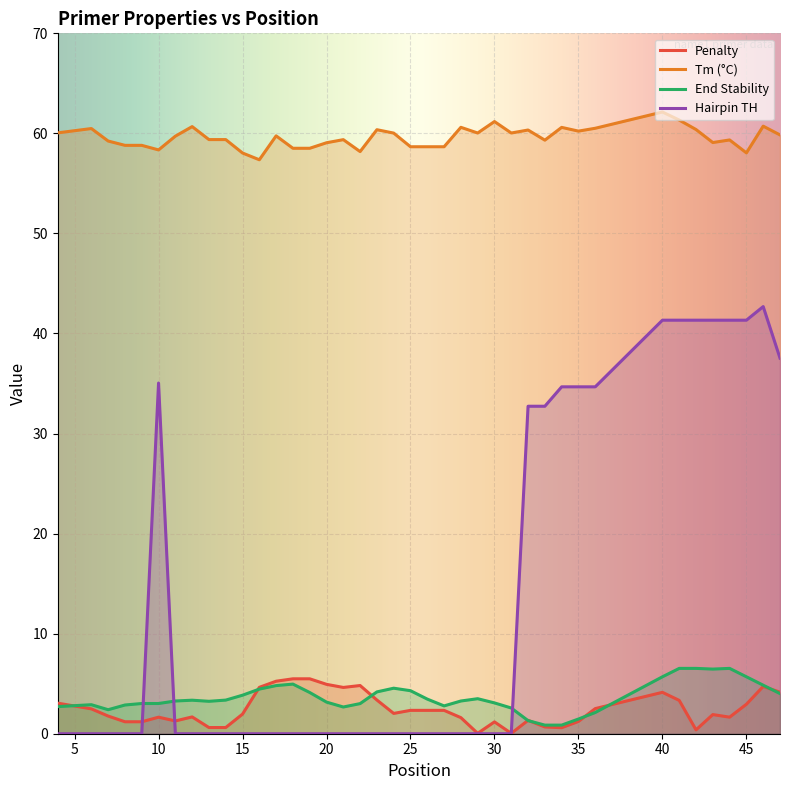

True or false: PRIMER_RIGHT_0_TM and PRIMER_RIGHT_0_END_STABILITY cross at least once.

False